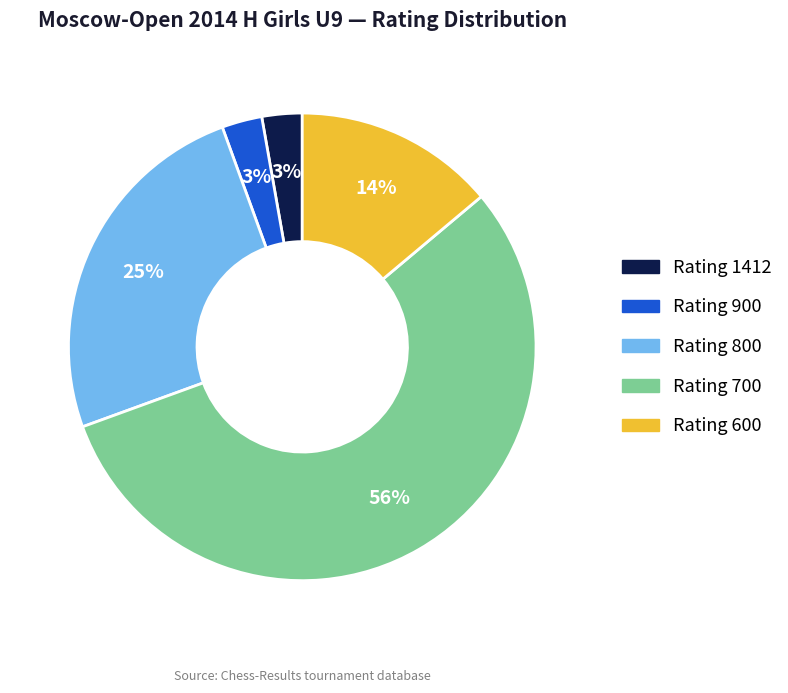

To the nearest percent, what is the average slice percentage?

20%